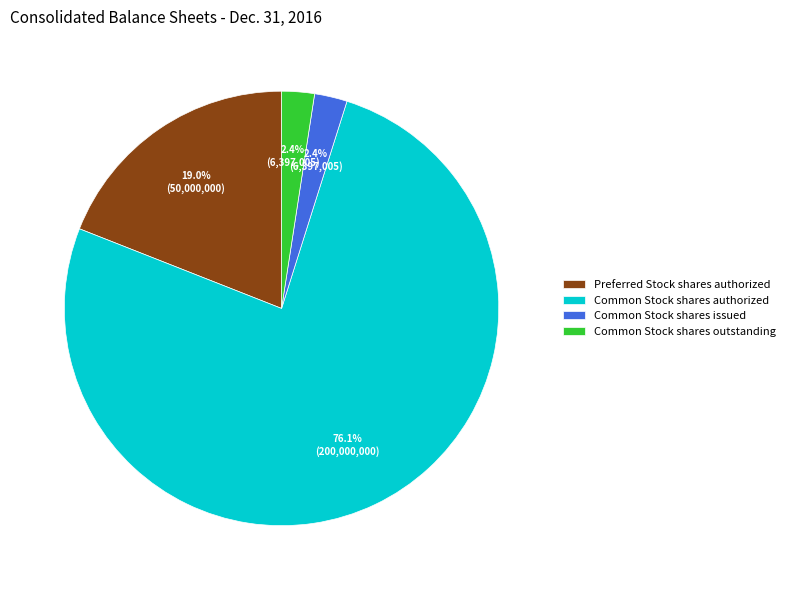

Which slice is the largest?

Common Stock shares authorized